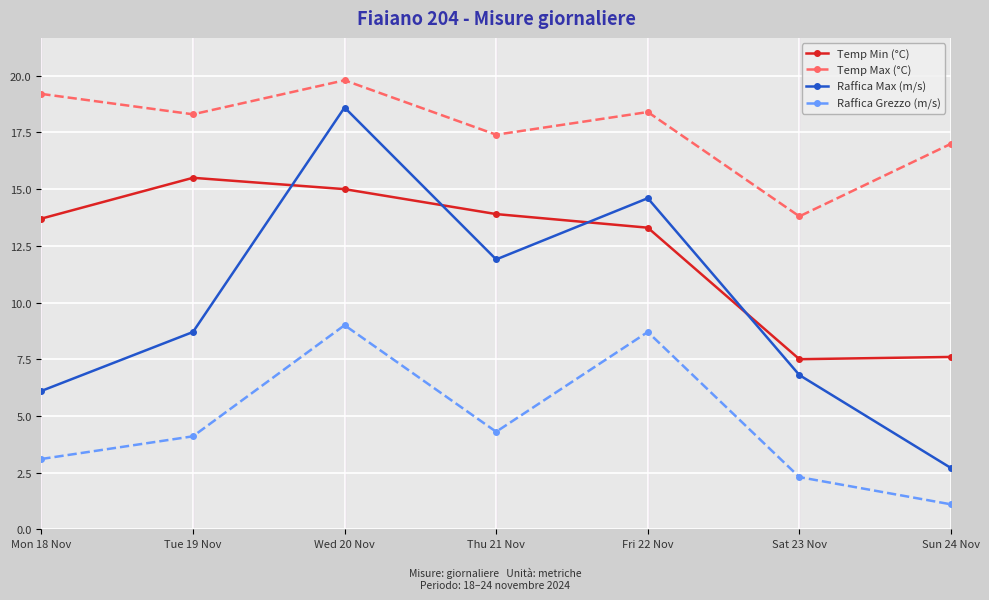

Is this an area chart (filled region under the line)?

No